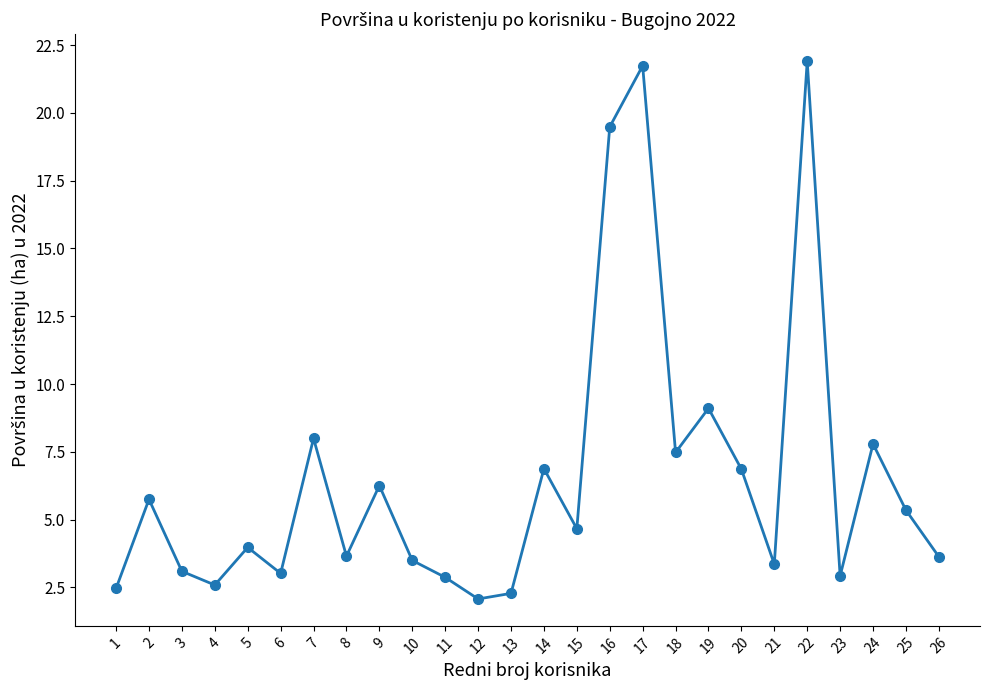

What is the difference between the maximum and second lowest values?

19.6